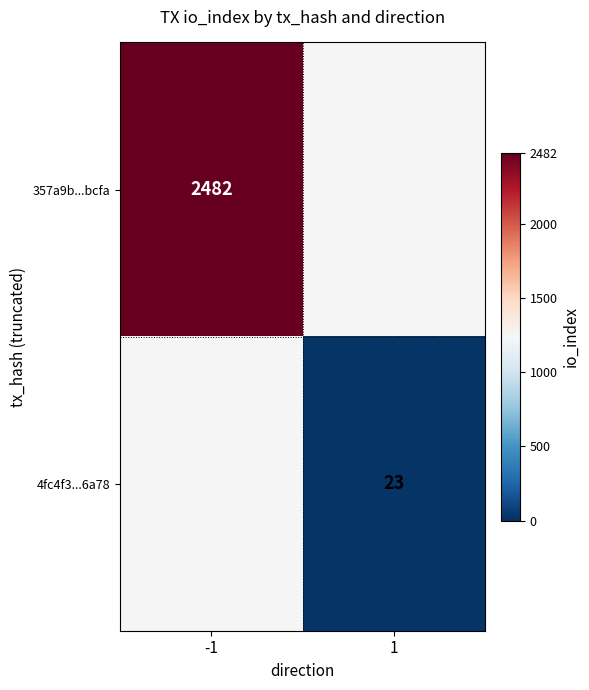

The value of 357a9b...bcfa at -1 is 3477. True or false?

False